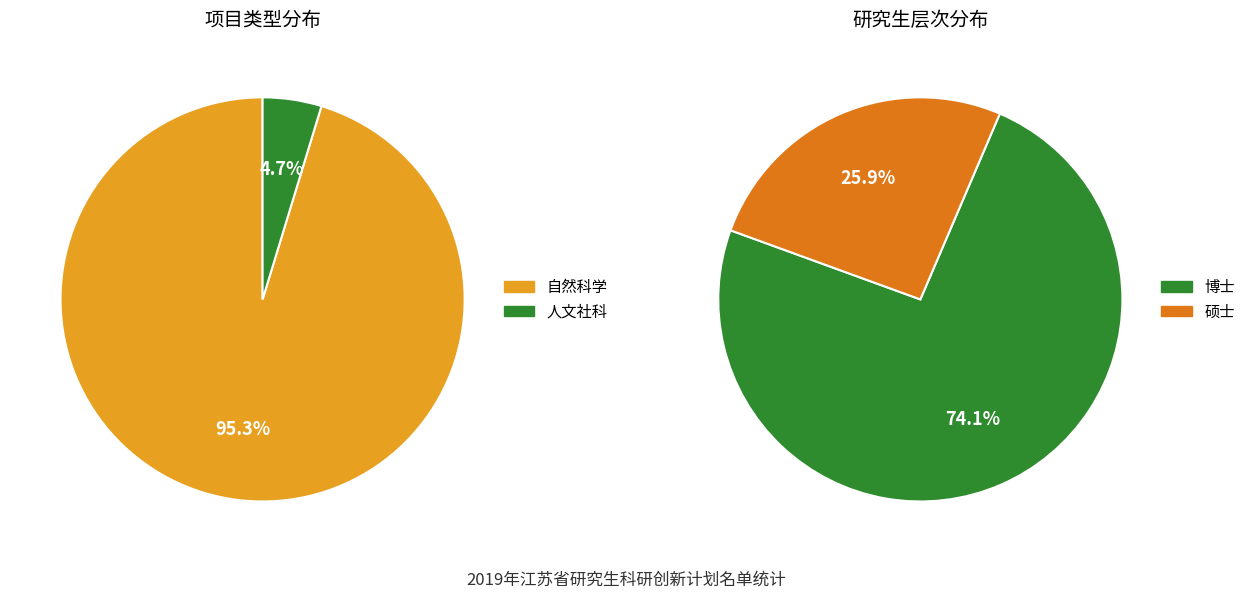

How many slices are in this pie chart?

2